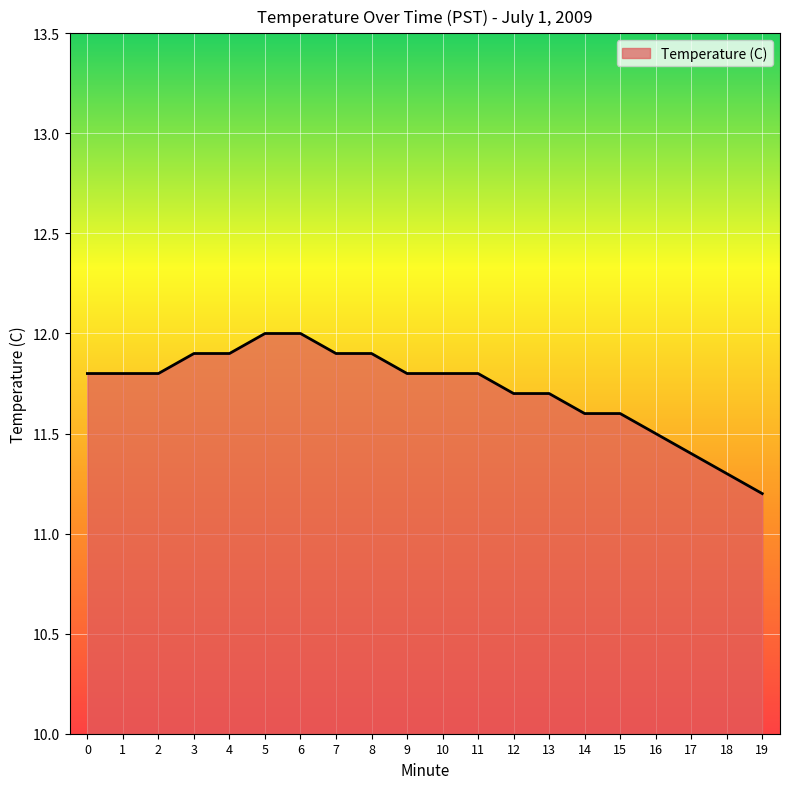

What is the average value?

11.7